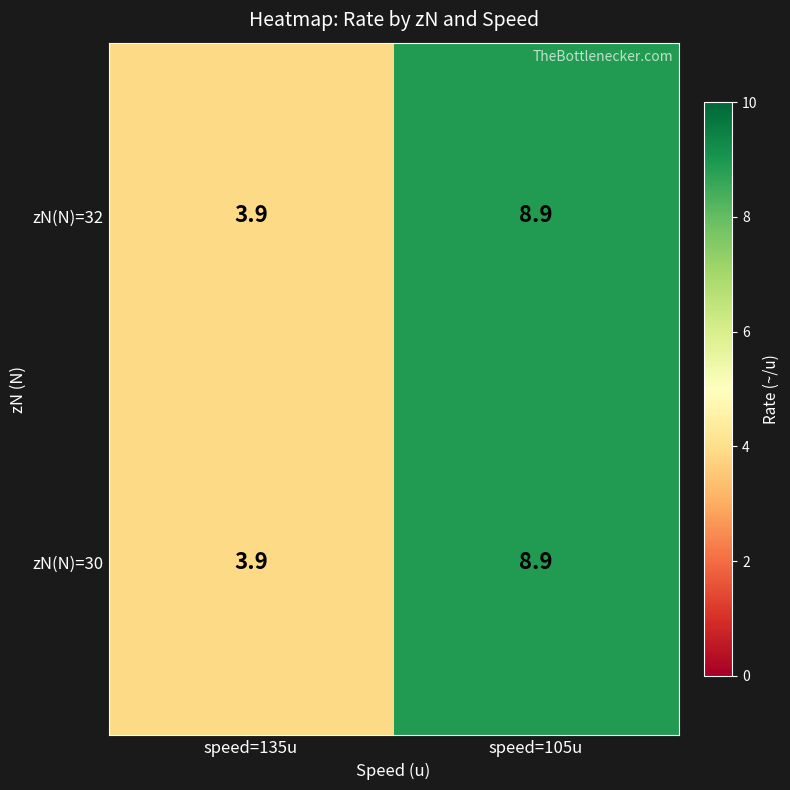

How many distinct data groups are displayed?

2